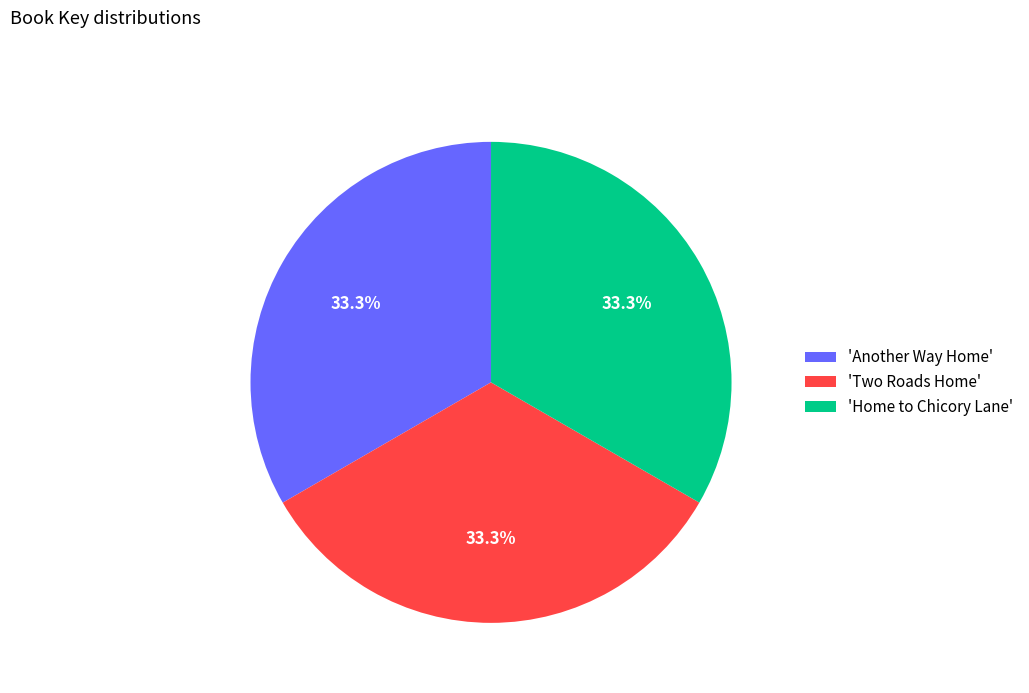

Approximately how many times larger is the value at 'Home to Chicory Lane' compared to 'Two Roads Home'?

1.0